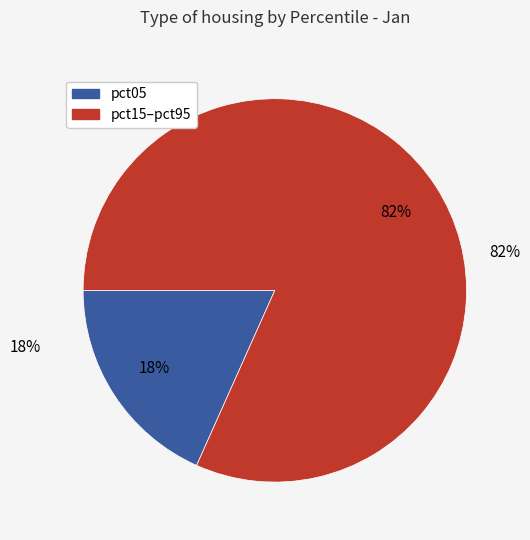

The pct15 slice represents 1% of the pie. True or false?

False